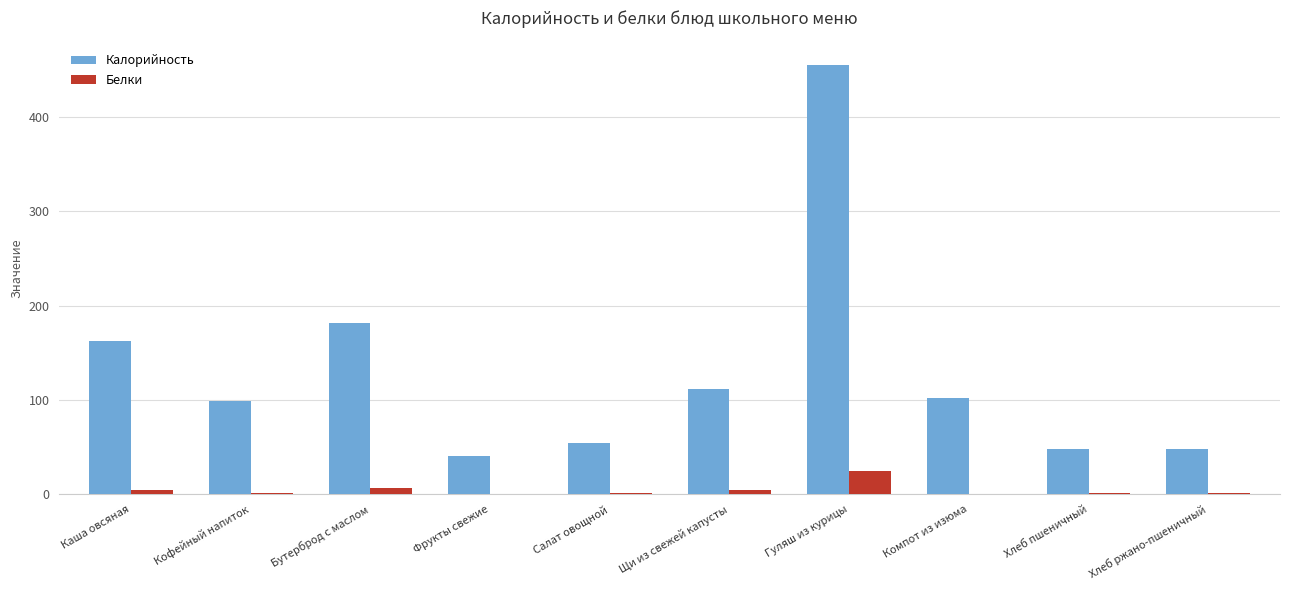

Does the chart contain stacked bars?

No